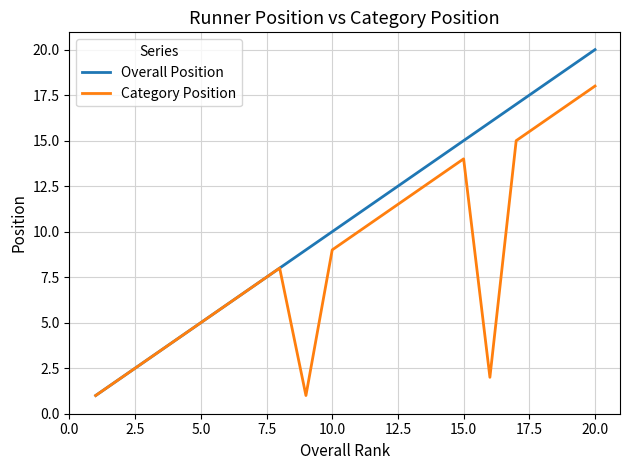

True or false: Overall Position has more than 1 points higher than both neighbors.

False